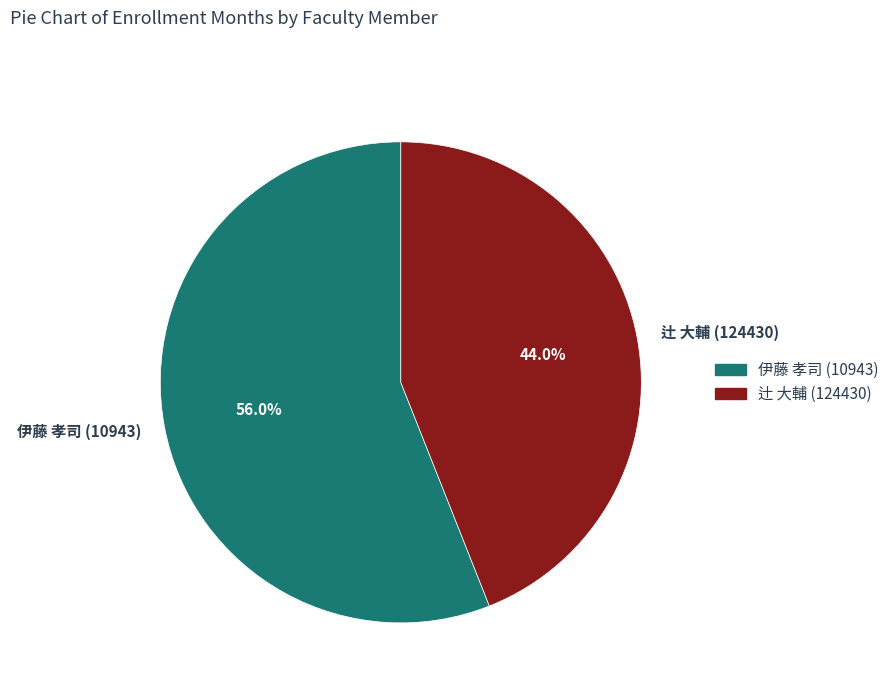

Which slice is the smallest?

辻 大輔 (124430)